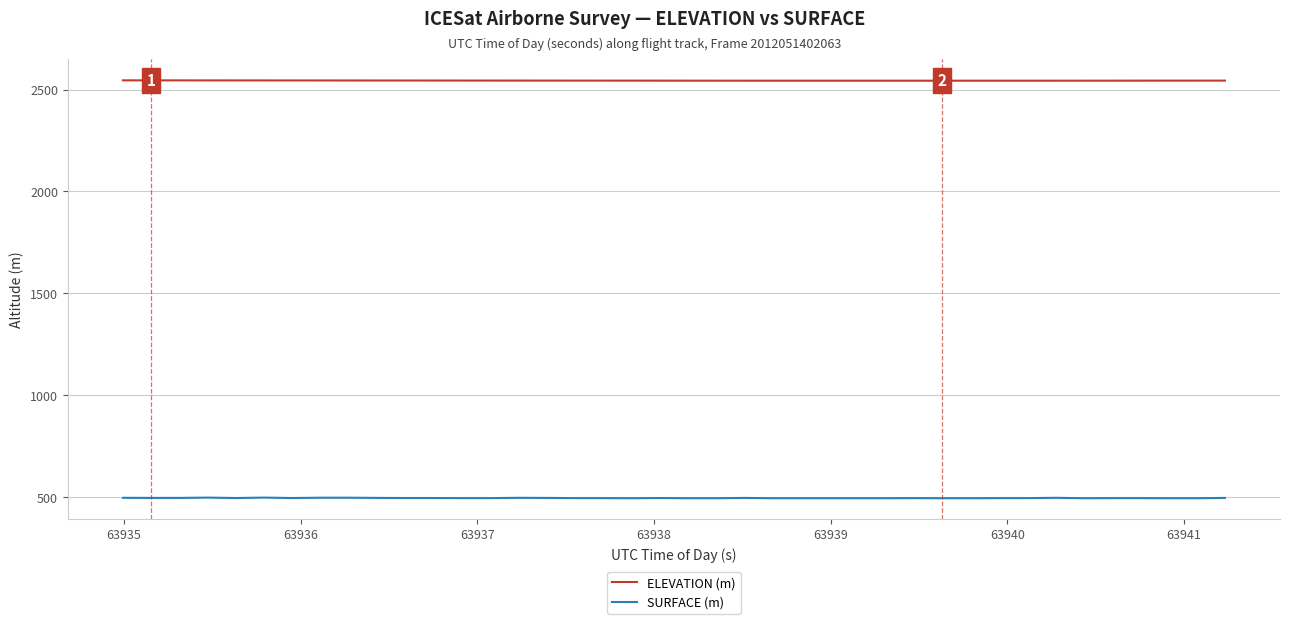

What is the lowest value of the SURFACE (m) series?

493.8